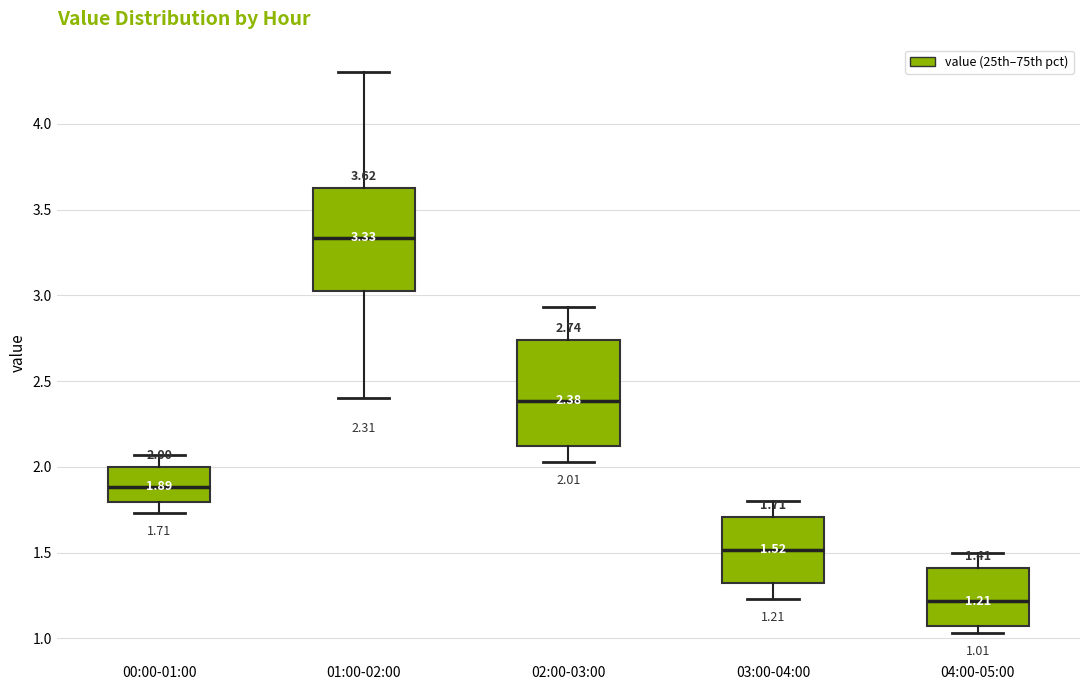

Which box's median line is the lowest?

04:00-05:00